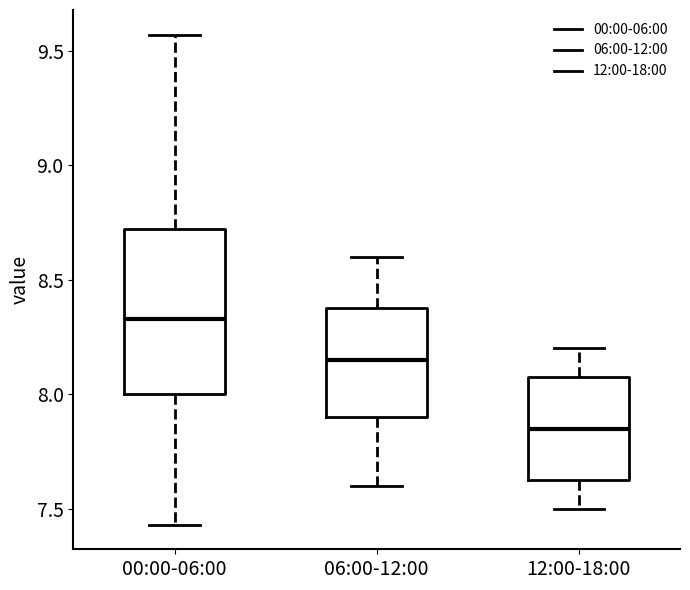

Where is the lower edge of the box for 12:00-18:00 on the y-axis? The values are not printed on the chart, so give them approximately, as read against the axis.

7.65